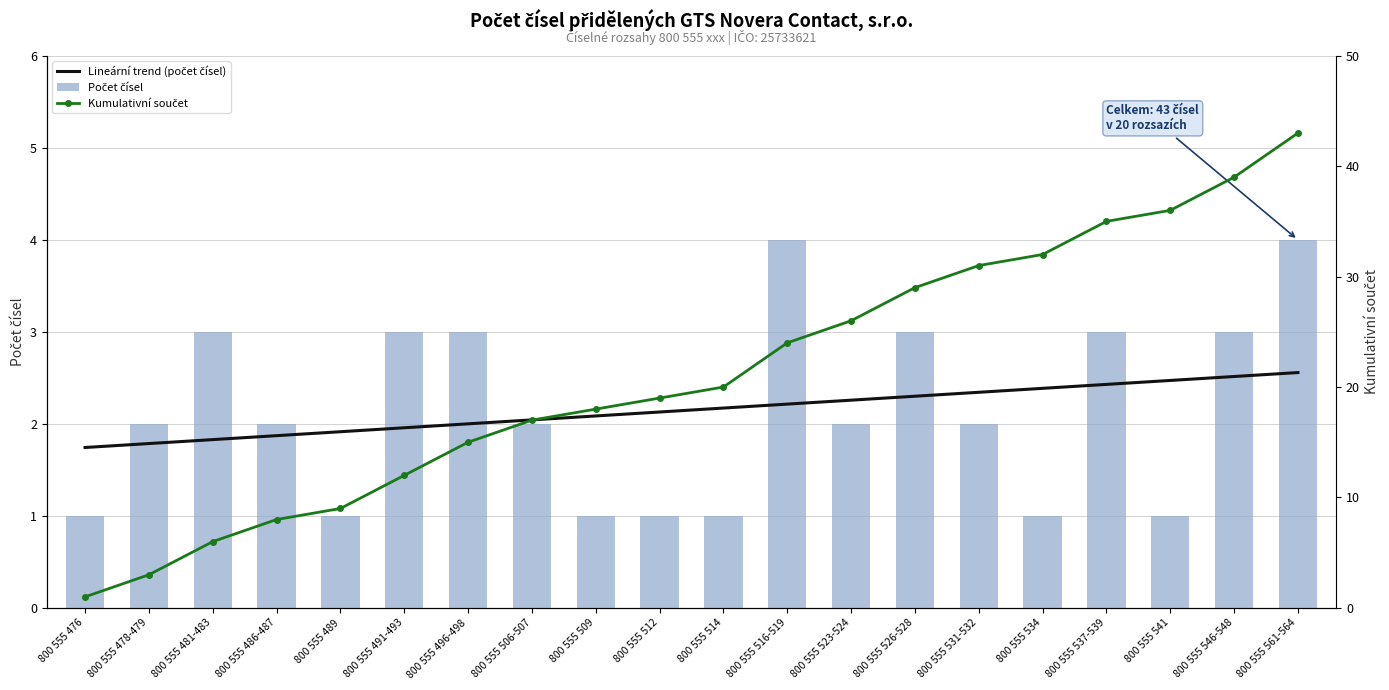

Reading left to right, transcribe all the data shown in this chart.

Lineární trend (počet čísel): 1.7	1.8	1.8	1.9	1.9	2.0	2.0	2.0	2.1	2.1	2.2	2.2	2.3	2.3	2.3	2.4	2.4	2.5	2.5	2.6
Počet čísel: 1.0	2.0	3.0	2.0	1.0	3.0	3.0	2.0	1.0	1.0	1.0	4.0	2.0	3.0	2.0	1.0	3.0	1.0	3.0	4.0
Kumulativní součet: 1.0	3.0	6.0	8.0	9.0	12.0	15.0	17.0	18.0	19.0	20.0	24.0	26.0	29.0	31.0	32.0	35.0	36.0	39.0	43.0